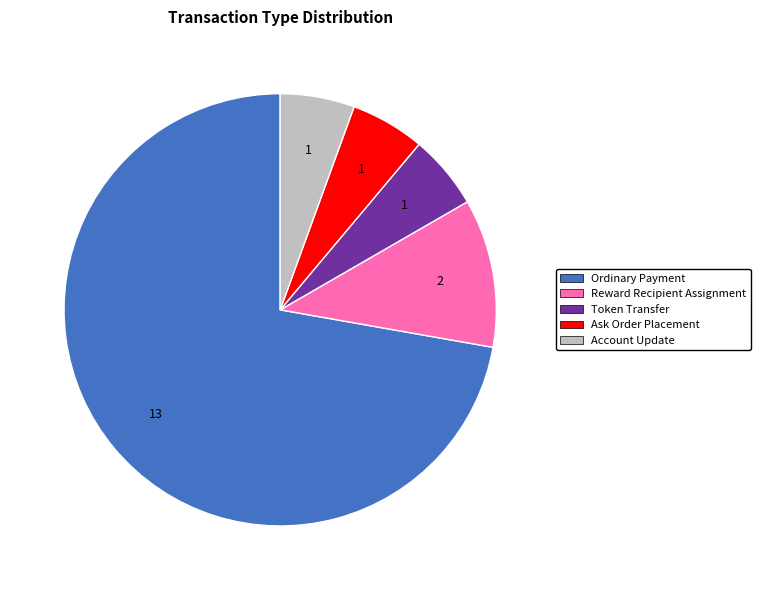

Which has a higher value, Account Update or Ordinary Payment?

Ordinary Payment